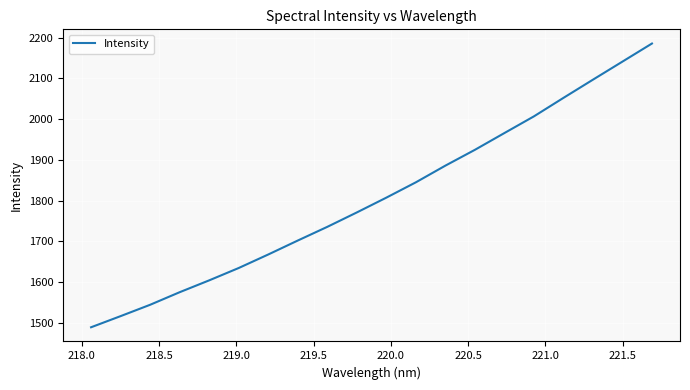

What is the smallest value displayed?

1489.0